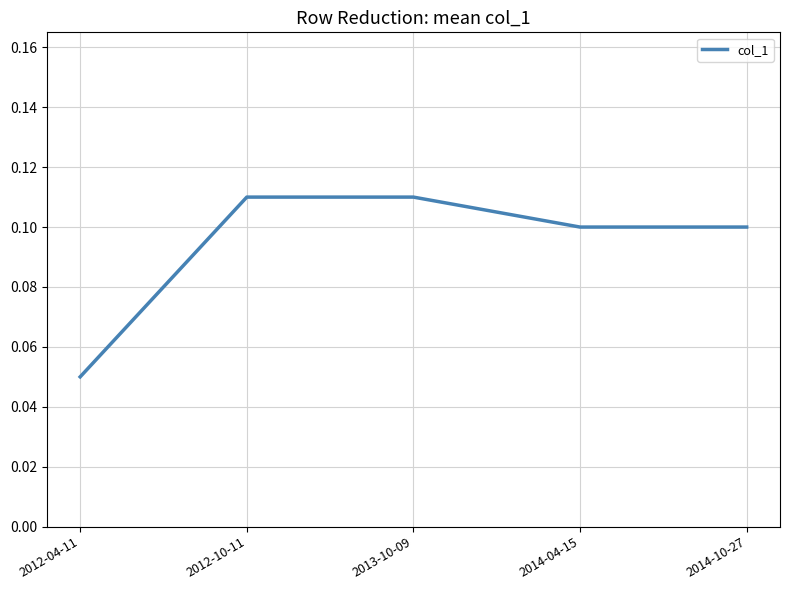

Count the values in the range 0 to 1.

5